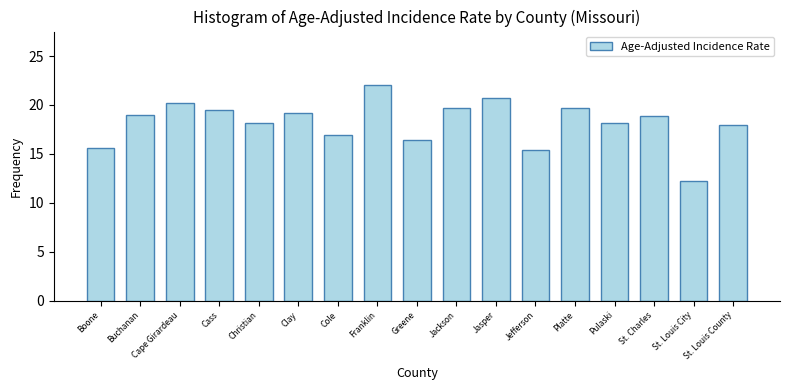

What is the sum of all values?

309.8